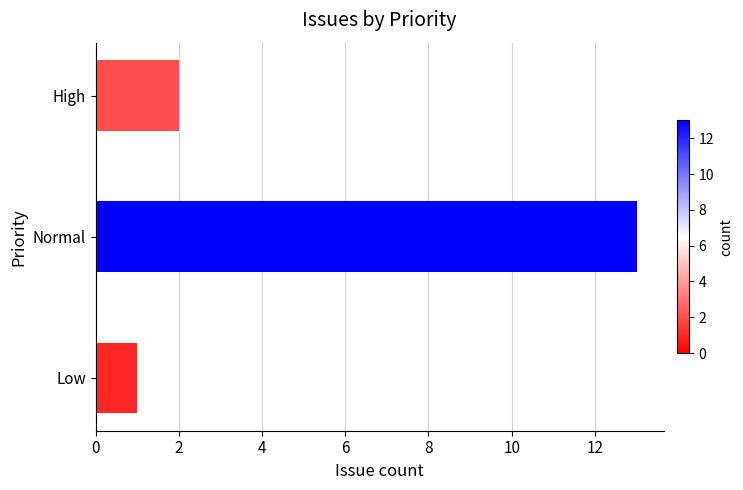

How many bars are there in total?

3